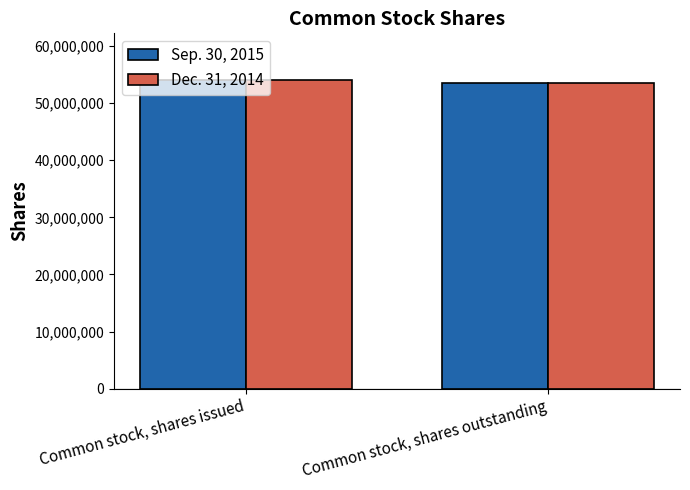

How many bars are there in total?

4